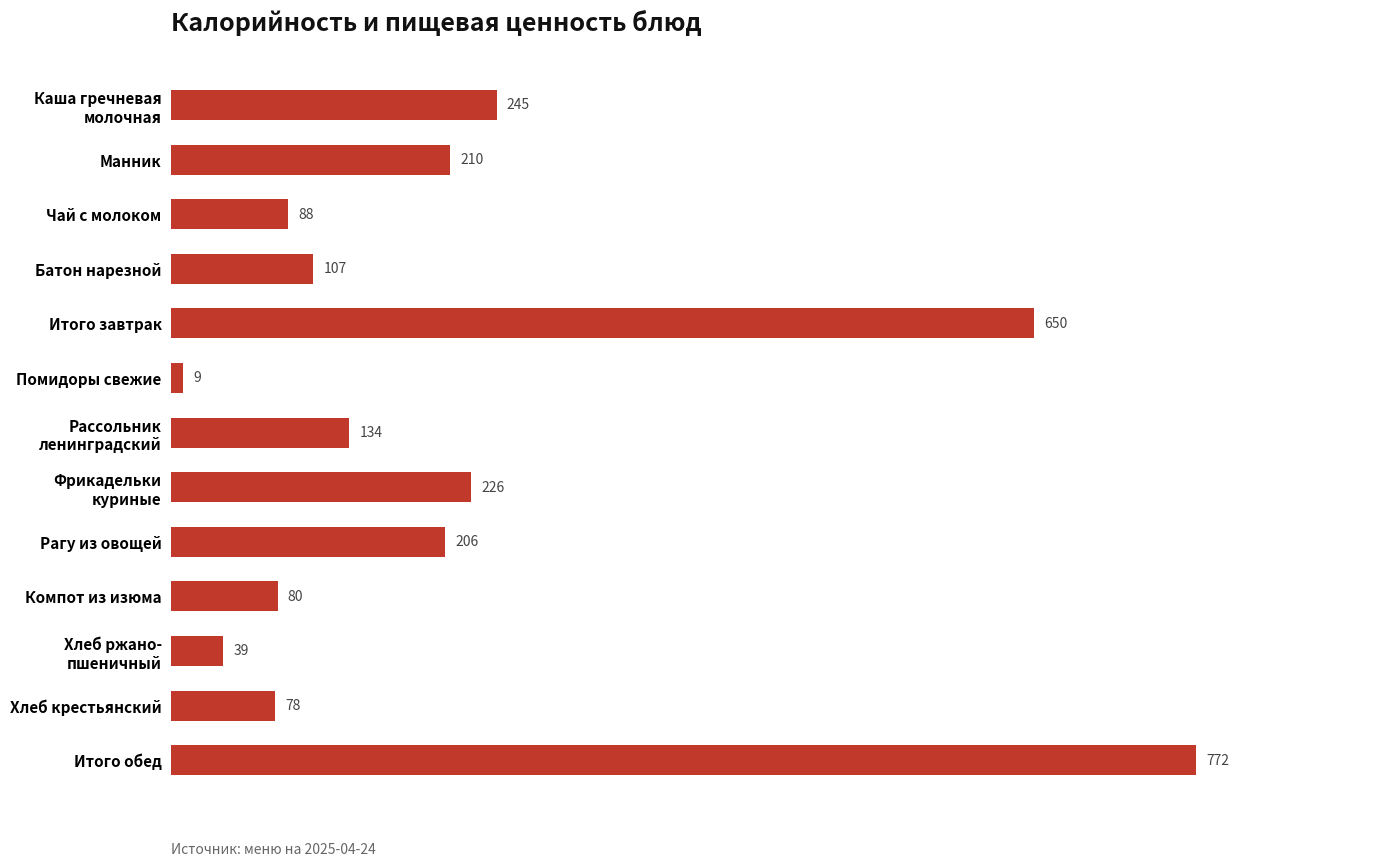

How many bars are there in total?

13